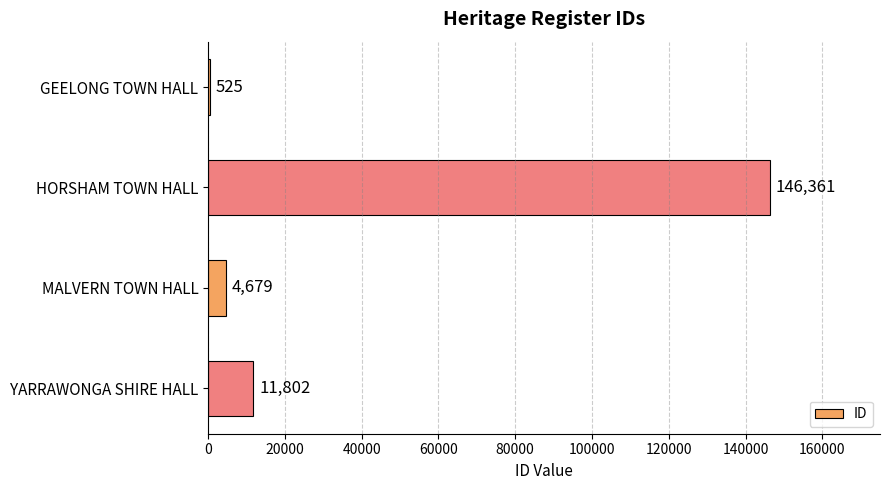

What is the sum of all values?

163367